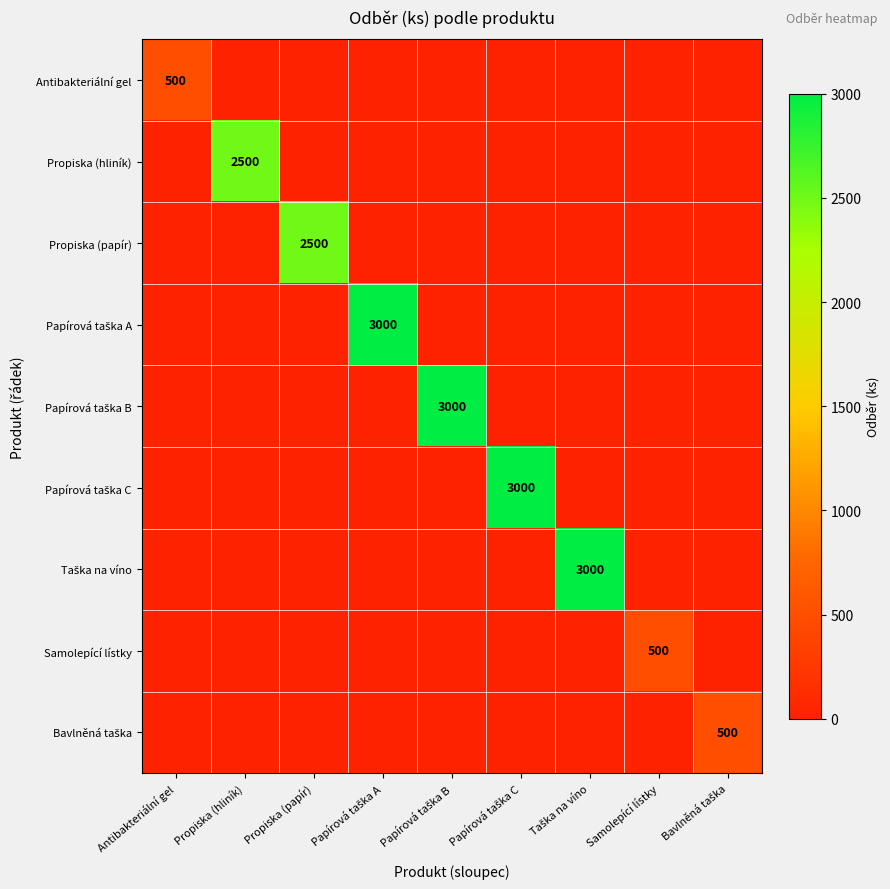

The value of Propiska (papír) at Propiska (papír) is 1411. True or false?

False